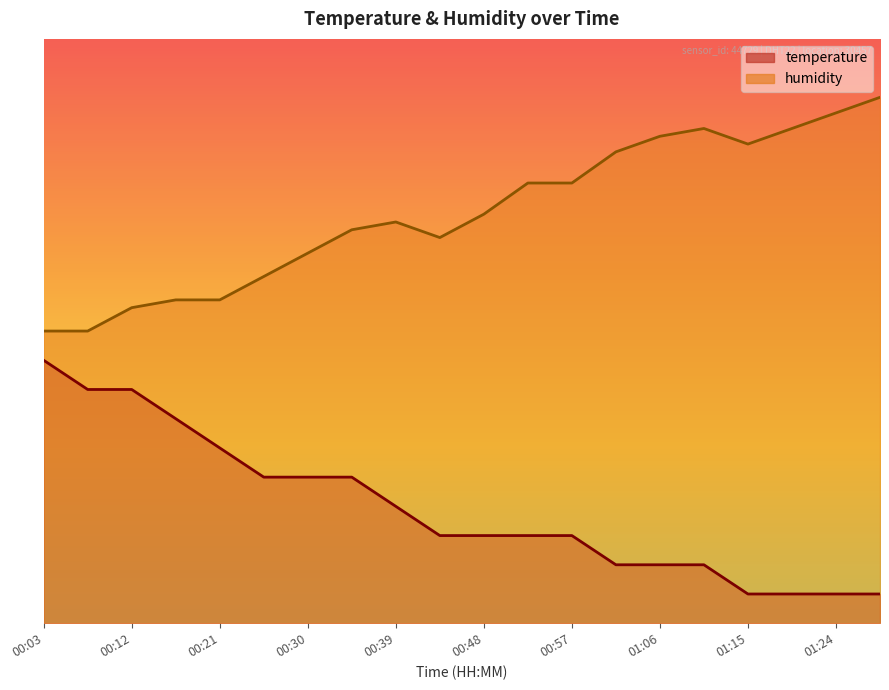

What is the value of the temperature point at the 1st from the left?

45.0